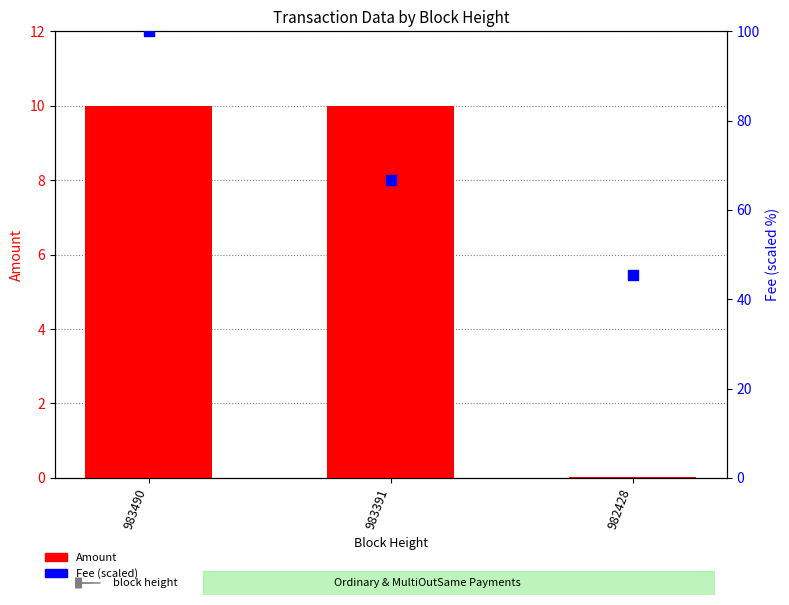

Which series has the largest Y range (max minus min)?

Fee (scaled)